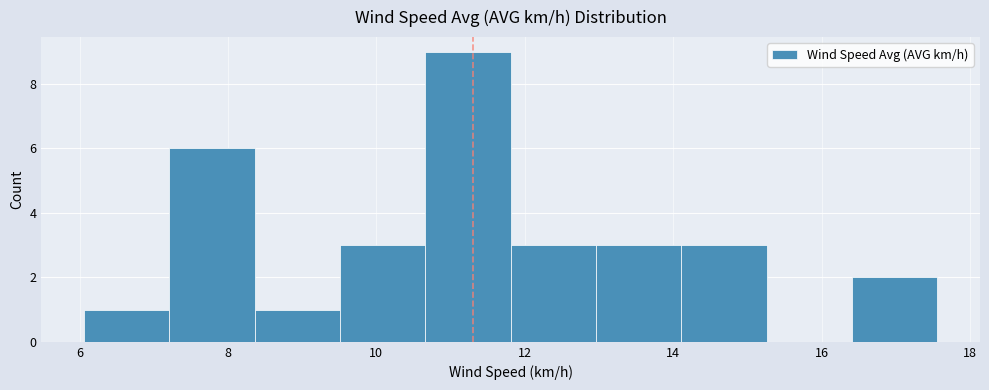

Which range on the x-axis has the tallest bar?

10.6 to 11.8